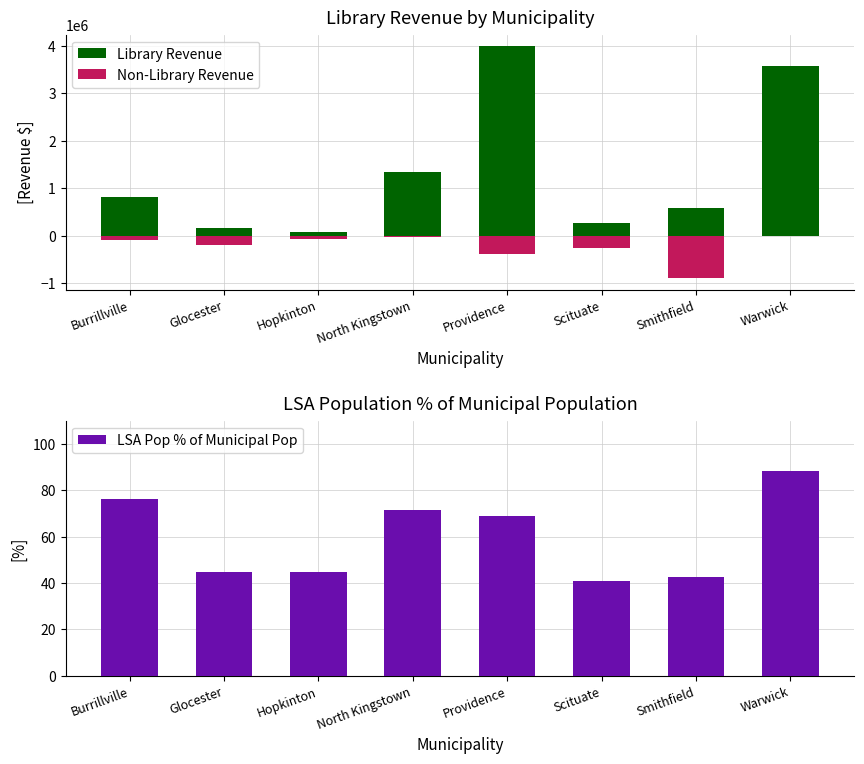

How many distinct data groups are displayed?

3